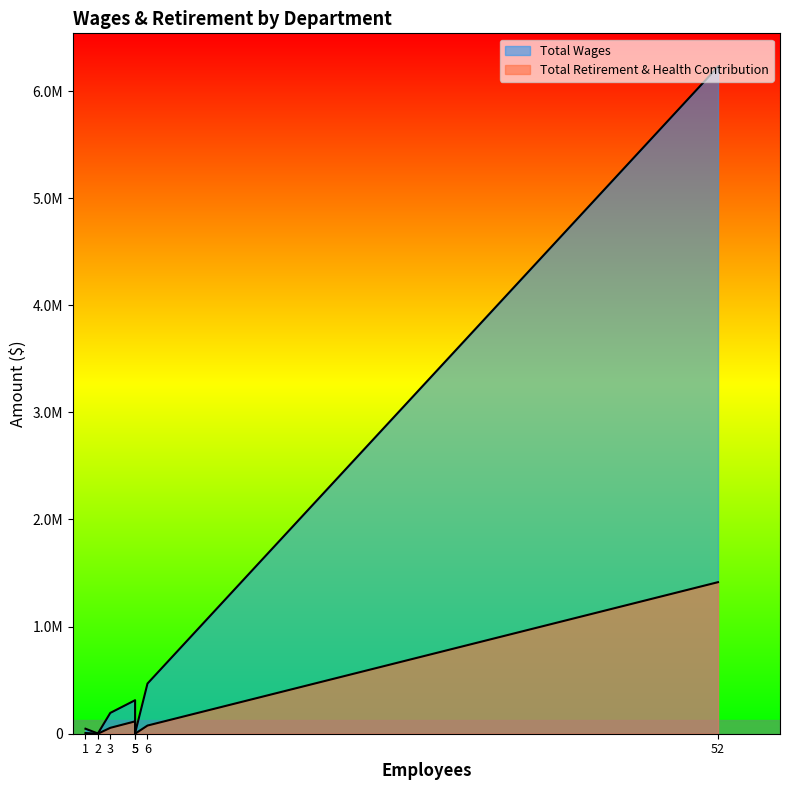

Which series has the largest total across all categories?

Total Wages